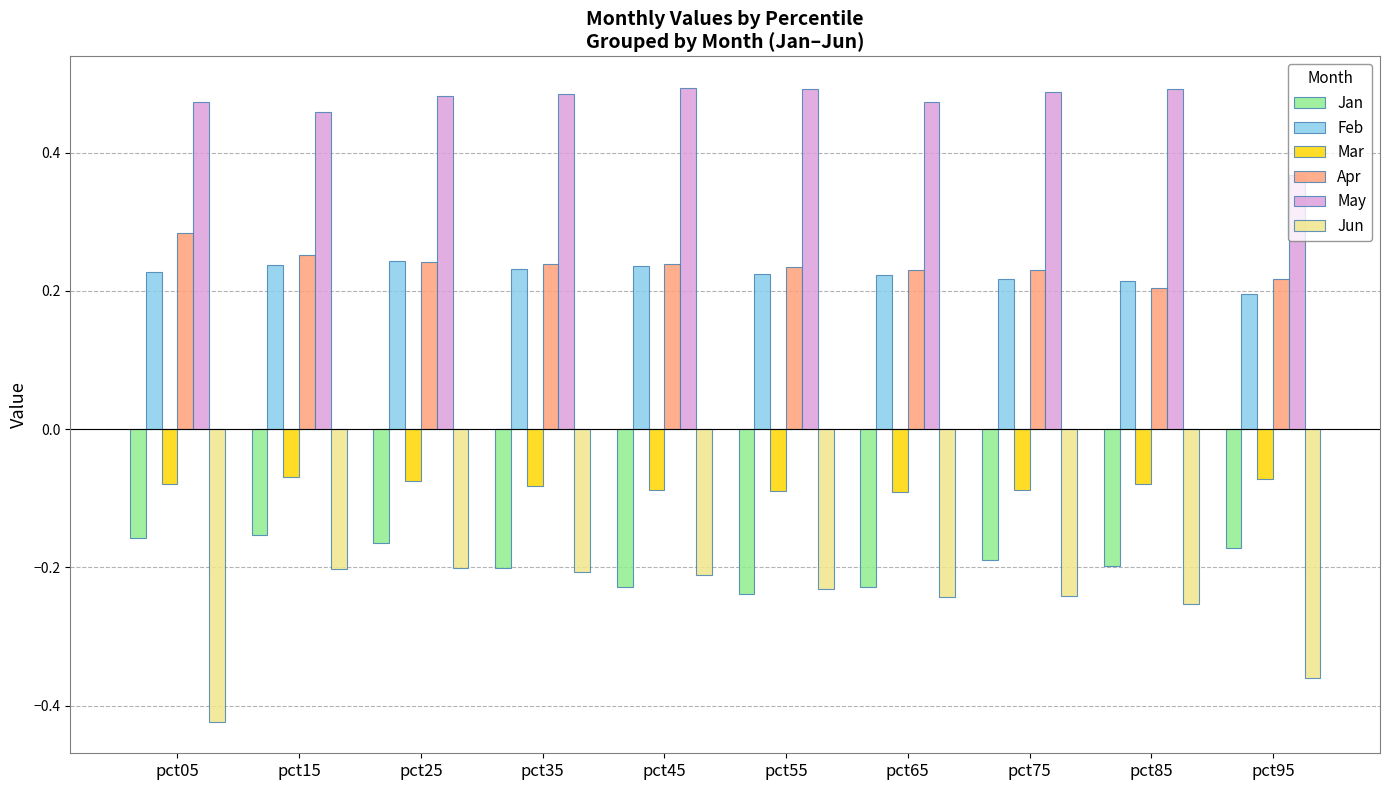

At which label is May closest to 0?

pct95